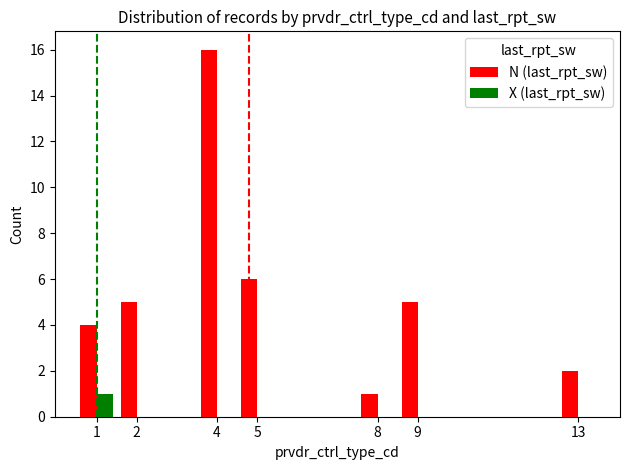

Which label corresponds to the largest value in the chart?

4